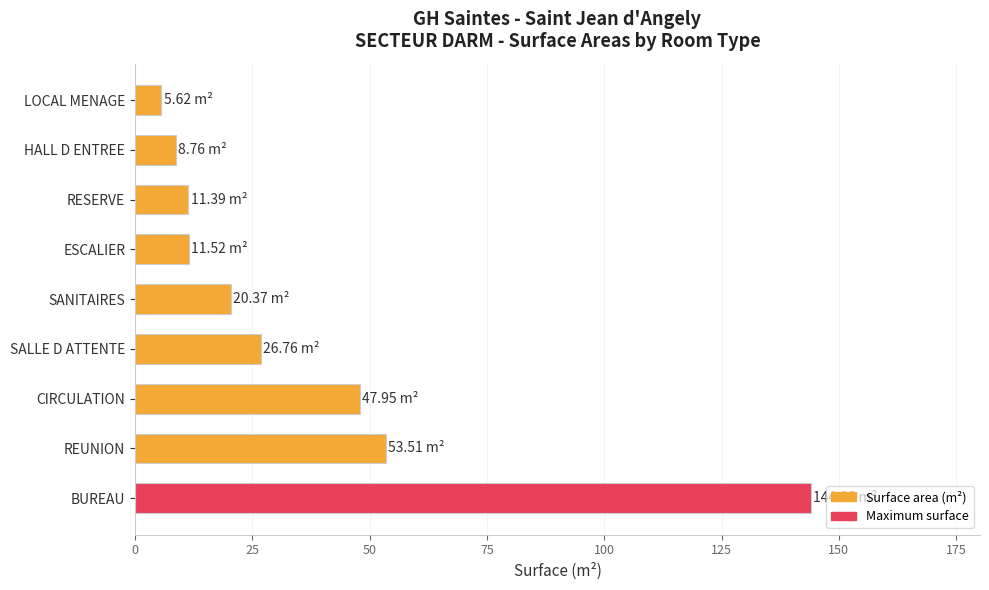

What is the sum of the values at CIRCULATION and REUNION?

101.5